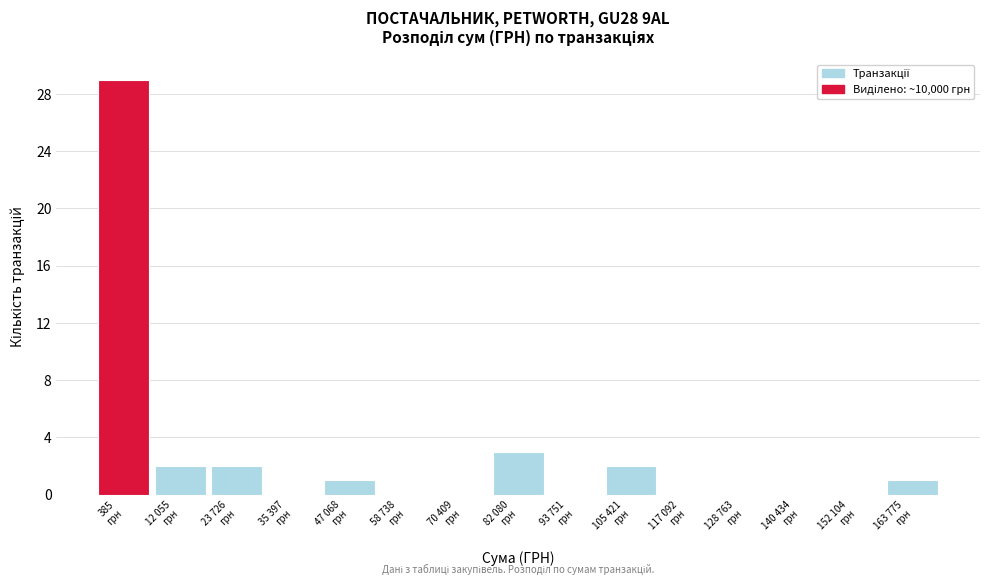

What is the sum of all values?

40